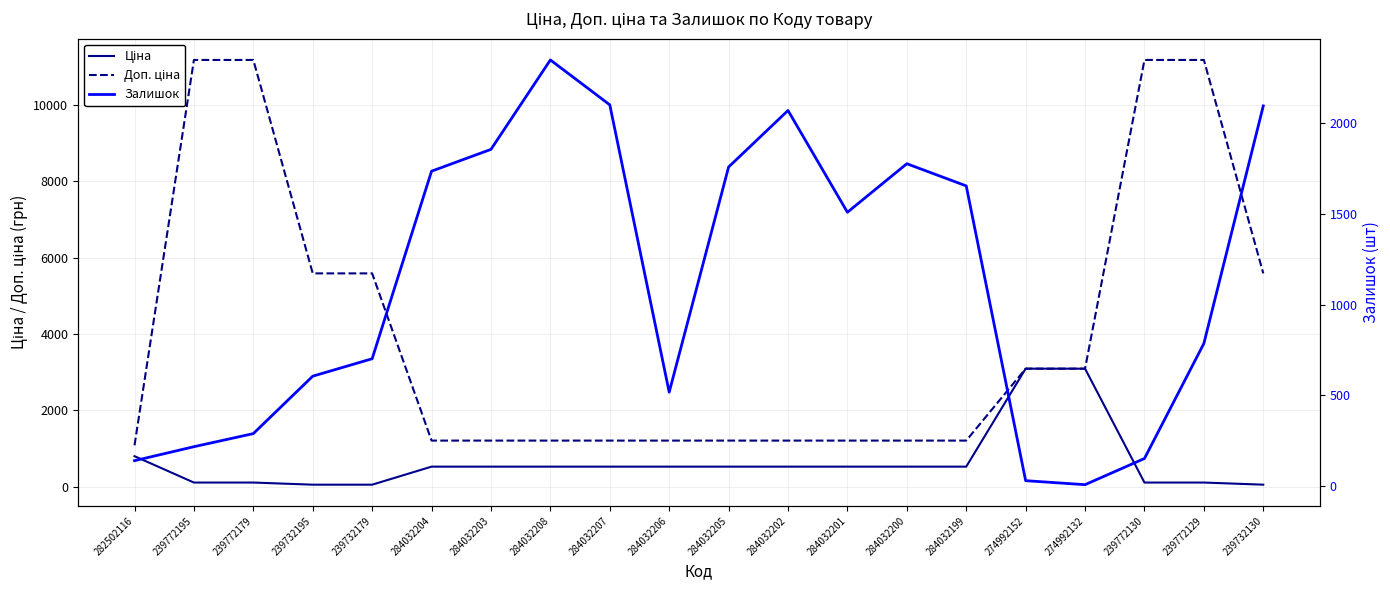

What is the sum of the Доп. ціна values at 282502116 and 284032203?

2297.7